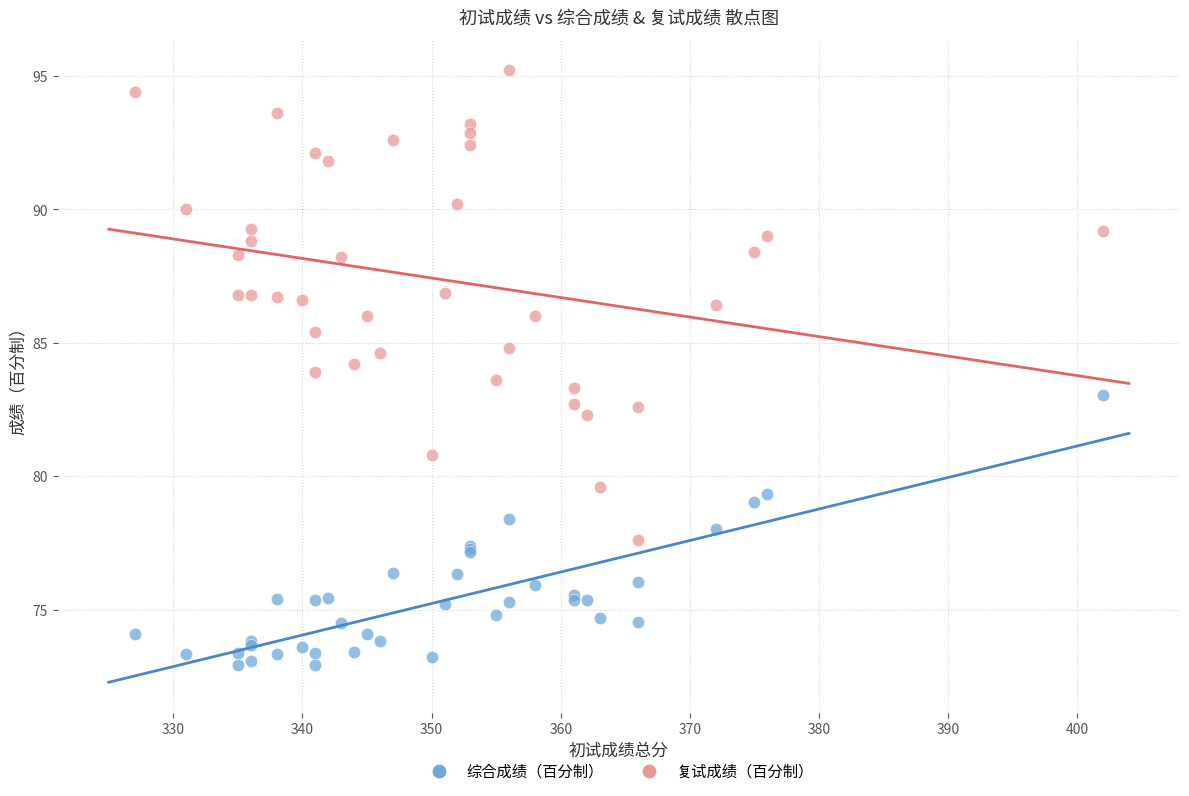

What are all the series names shown in the legend?

综合成绩（百分制）, 复试成绩（百分制）